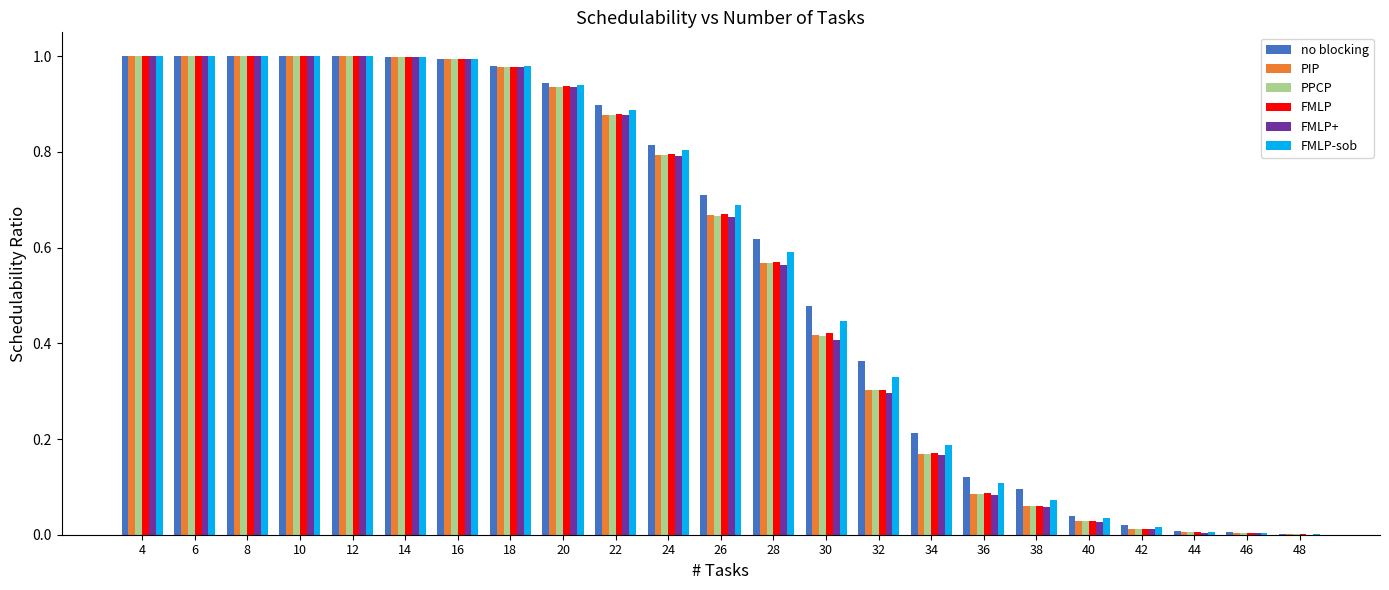

Is it true that FMLP-sob equals 0.1 at 34?

False